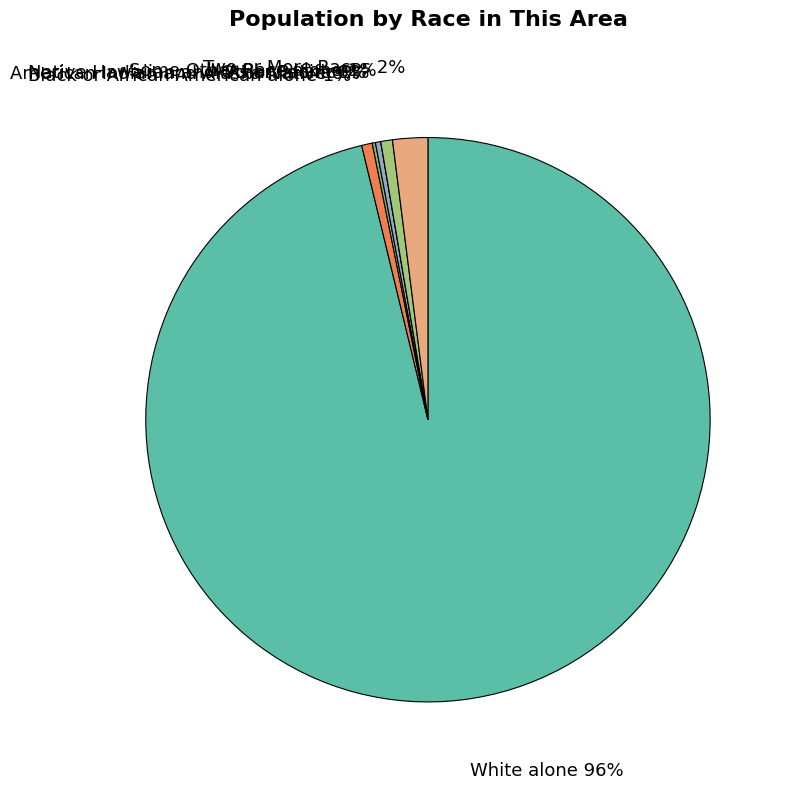

Approximately how many times larger is the value at Two or More Races compared to Asian alone?

6.6